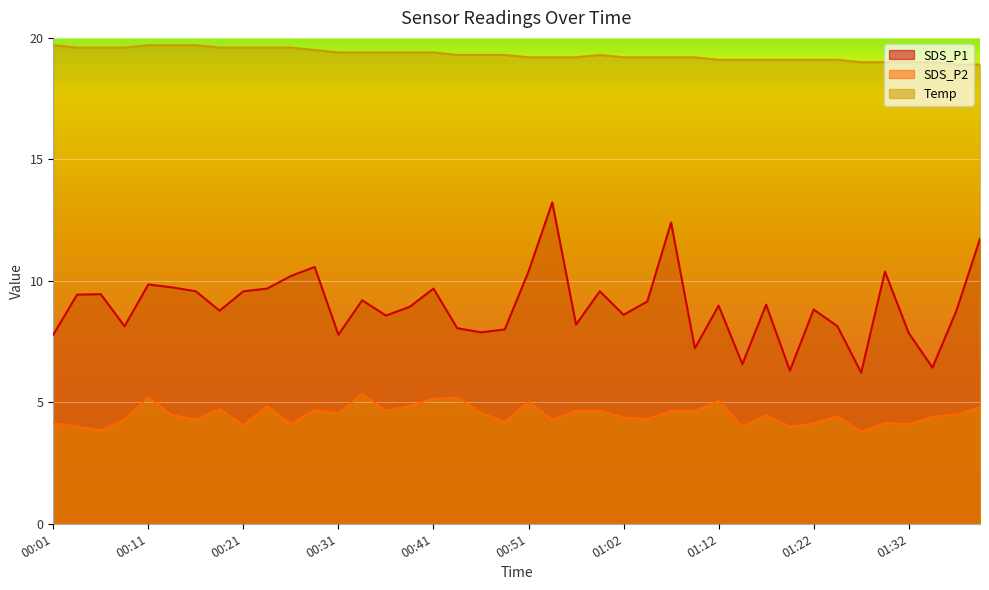

How many values in the SDS_P1 series are below 8?

9